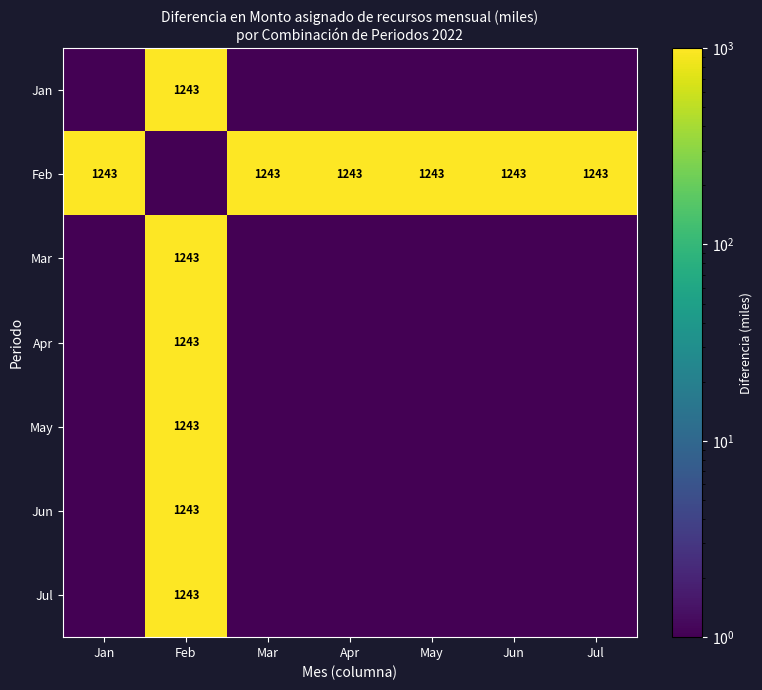

Read the Feb value at May.

1243.3